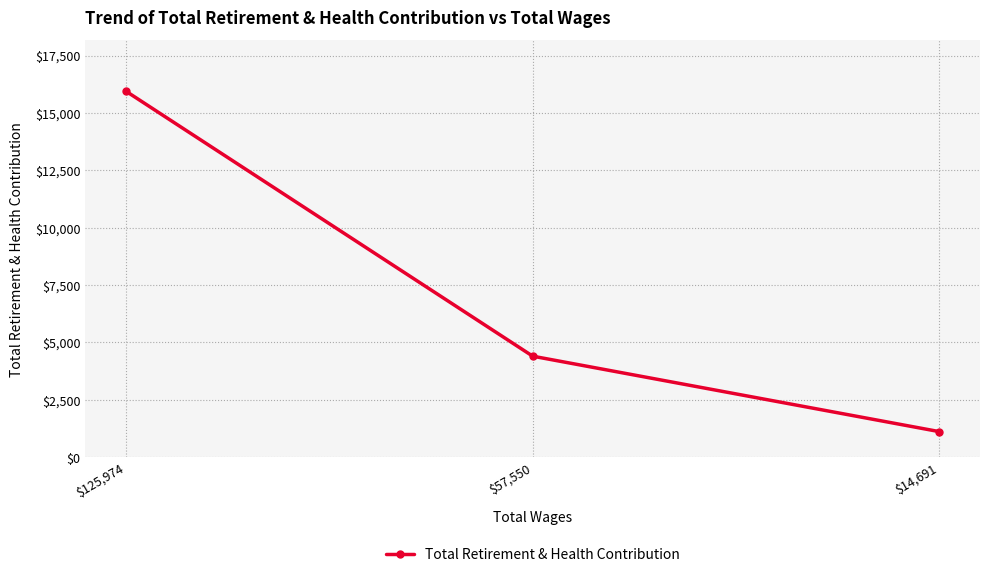

List the labels in order of value, largest first.

$125,974, $57,550, $14,691